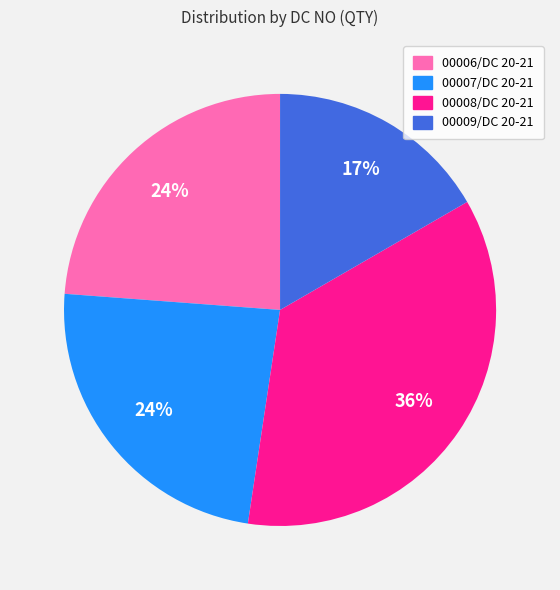

To the nearest percent, what is the difference between the largest and smallest slice percentages?

19%